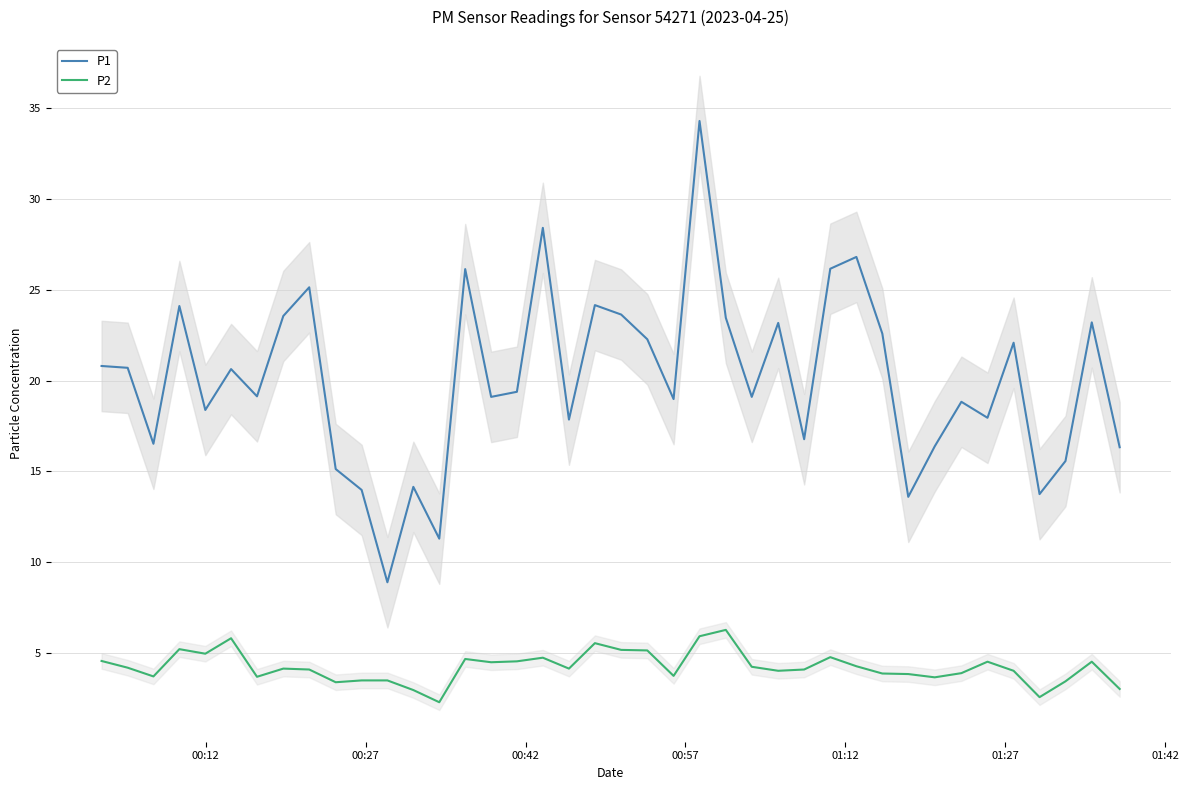

True or false: P2 and P1 cross at least once.

False